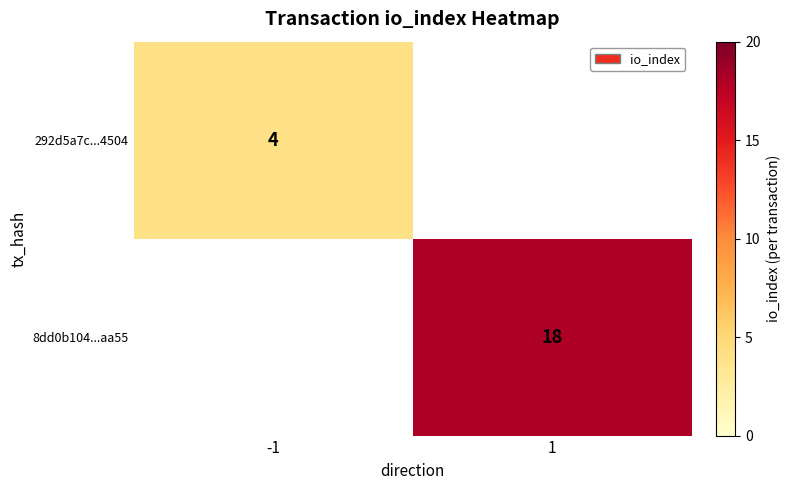

True or false: 8dd0b104...aa55 has a value of 18 at 1.

True